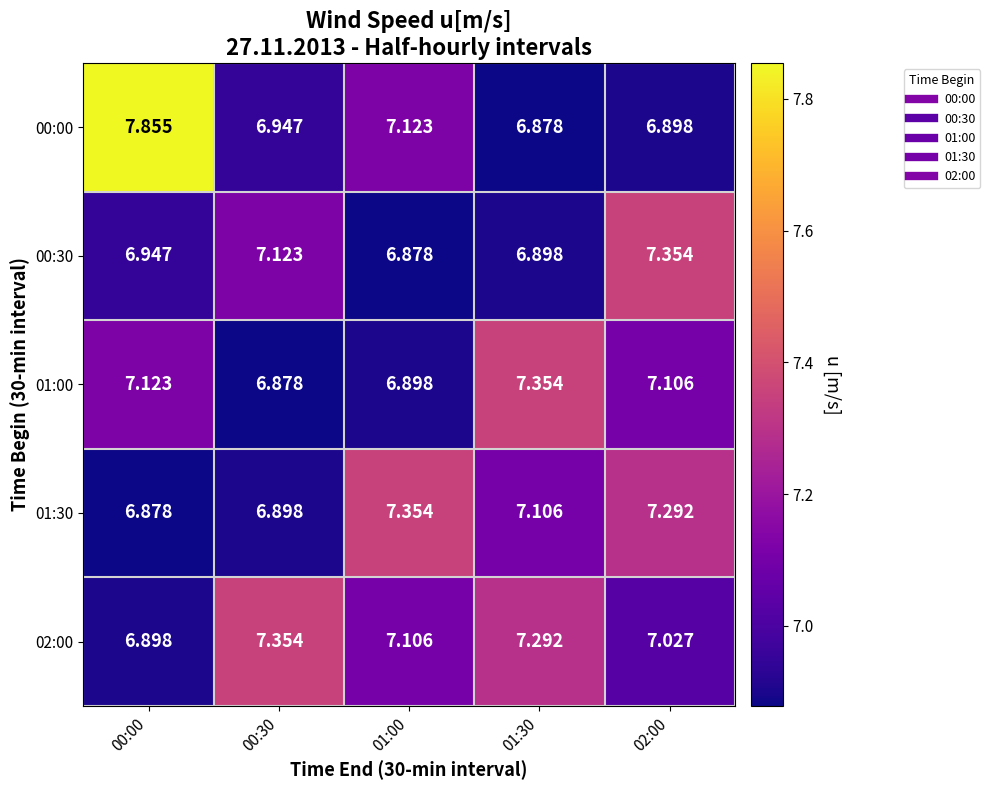

What is the total value across all series at 02:00?

35.7